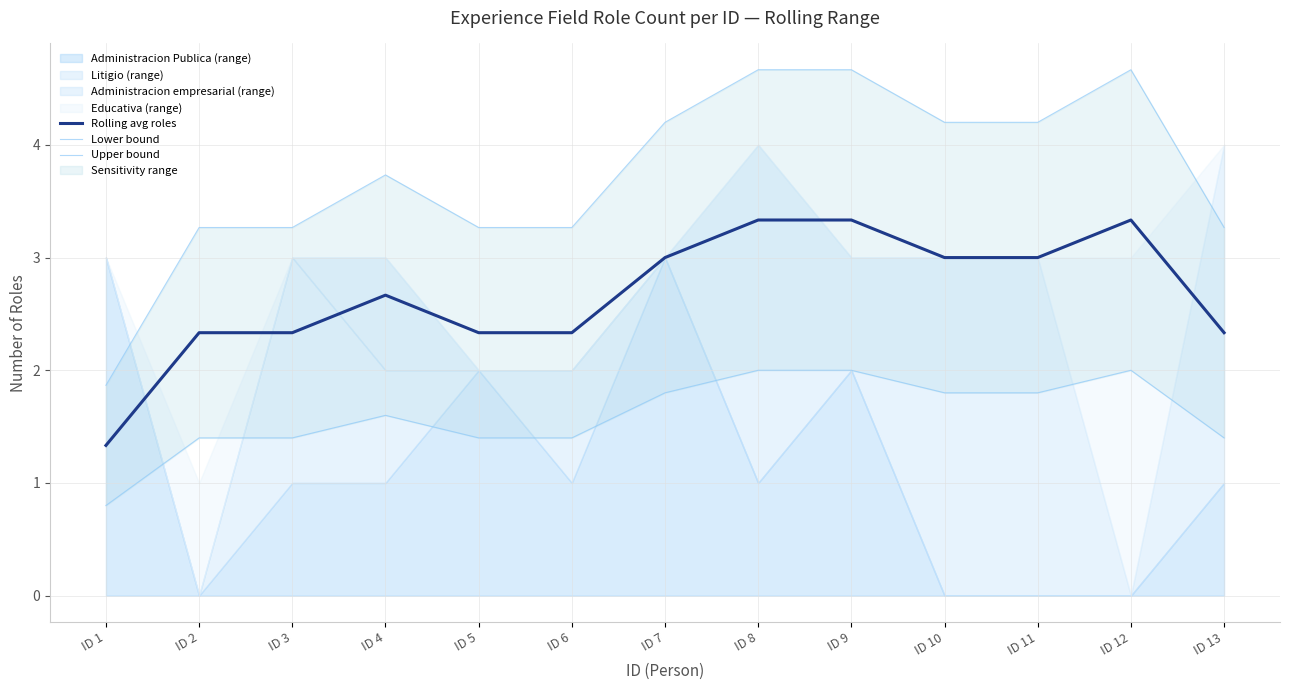

Which category has the lowest value in the Rolling avg roles series?

ID 1